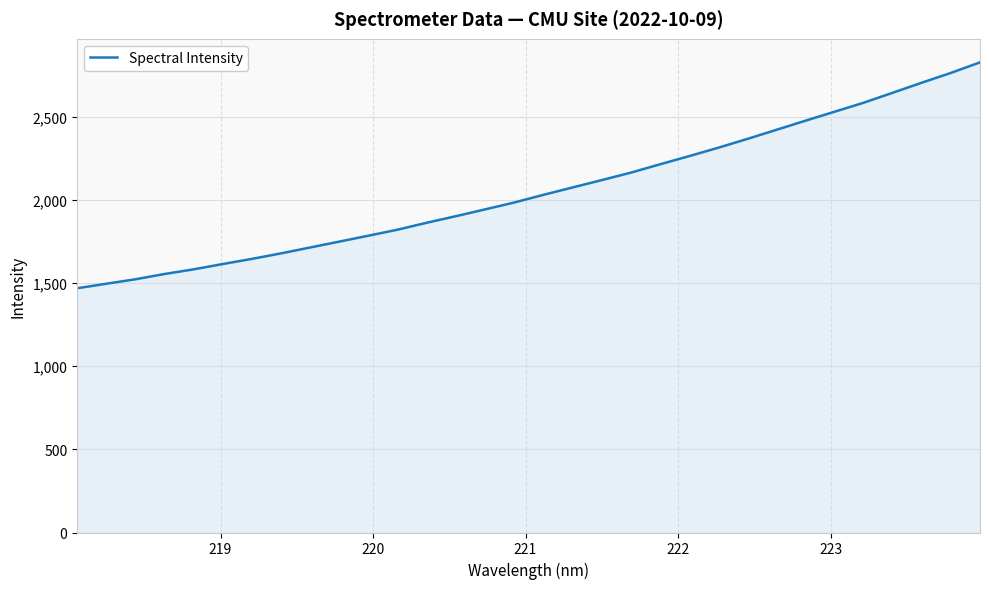

What is the minimum value shown in the chart?

1469.2